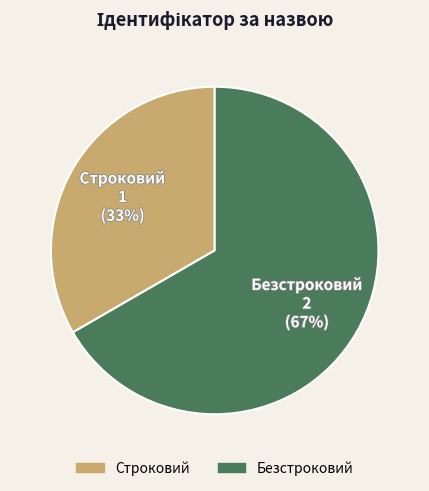

Which category has the biggest portion of the pie?

Безстроковий